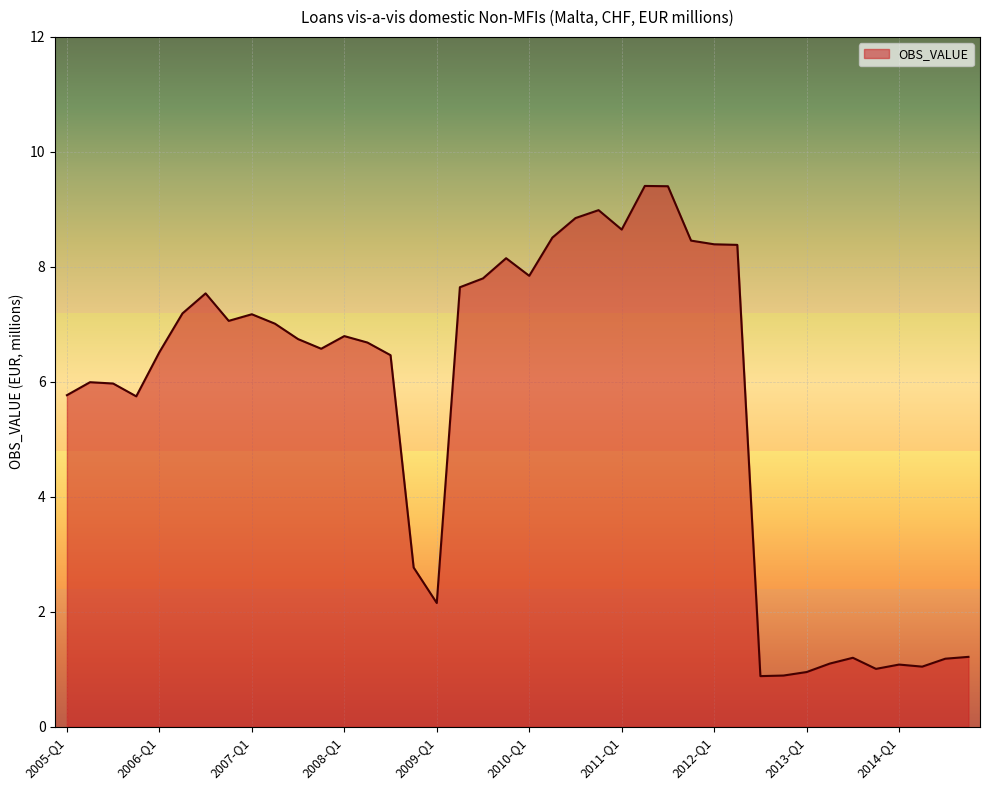

What is the minimum value shown in the chart?

0.9